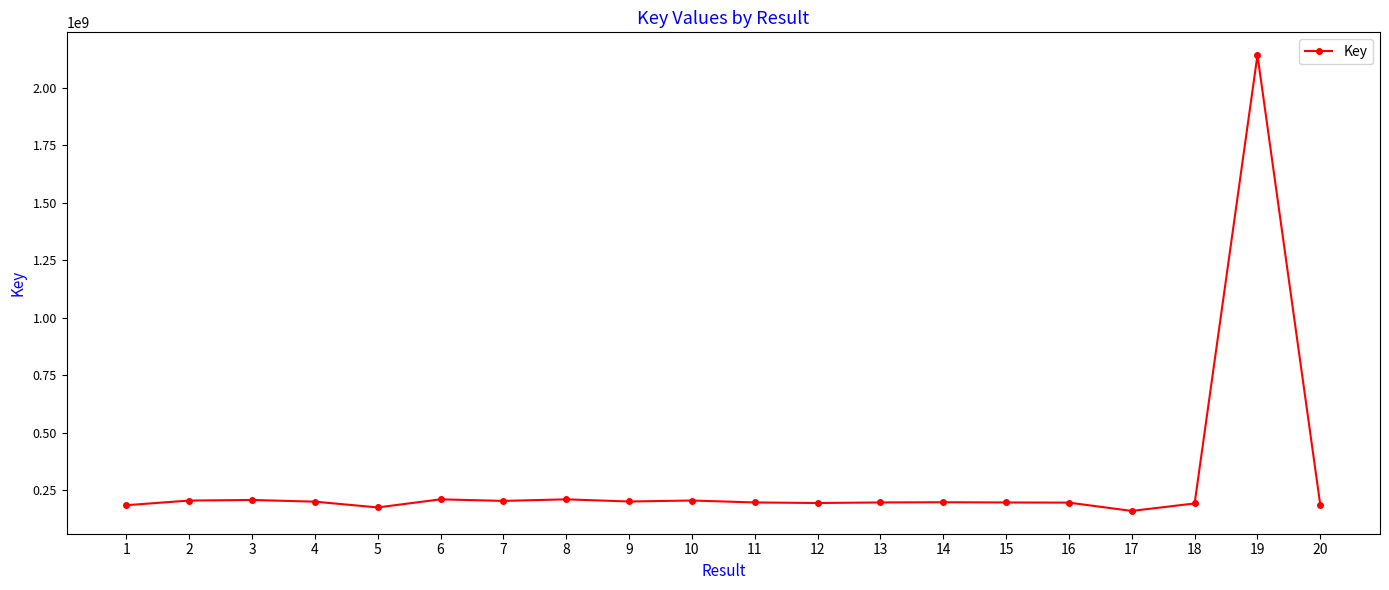

The chart shows a value of 200617808 at 9. True or false?

True